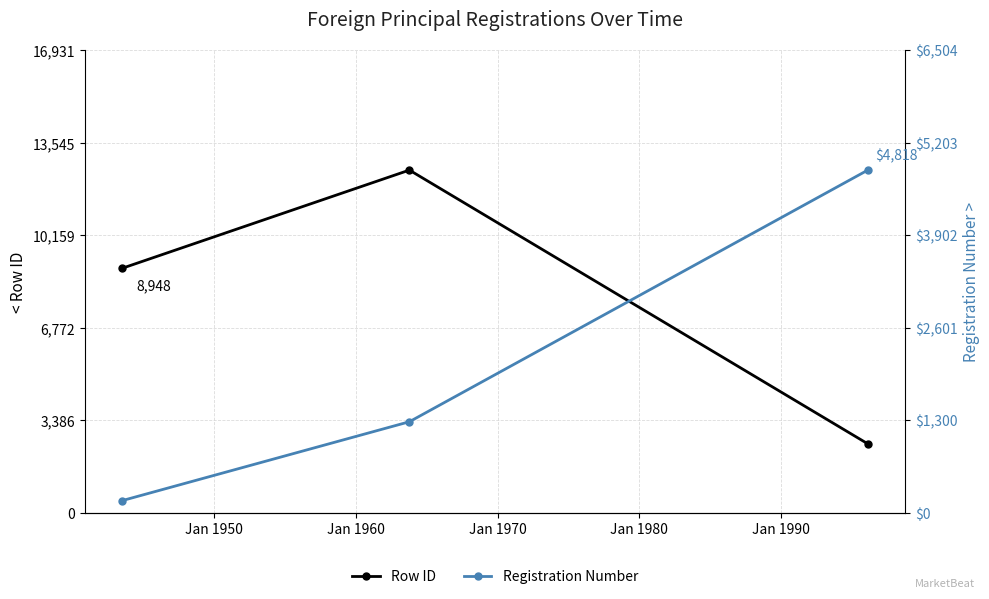

Reading left to right, what are all the values shown in this chart?

Row ID: 8948	12542	2521
Registration Number: 170	1279	4818